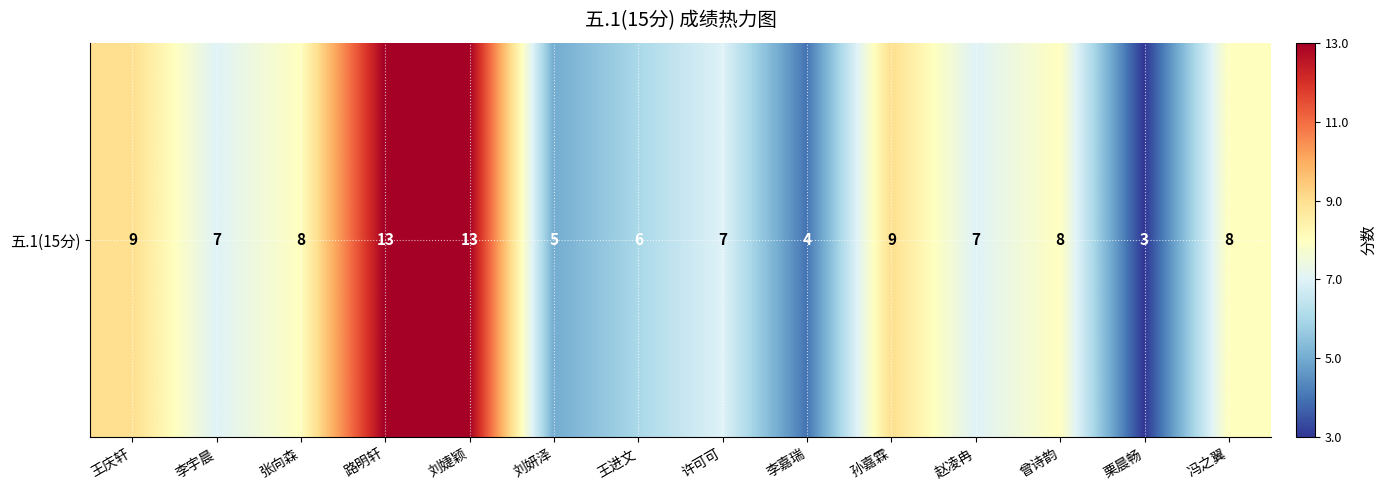

Reading left to right, what are all the values shown in this chart?

王庆轩=9	李宇晨=7	张向森=8	路明轩=13	刘婕颖=13	刘妍泽=5	王进文=6	许可可=7	李嘉瑞=4	孙嘉霖=9	赵凌冉=7	曾诗韵=8	栗晨畅=3	冯之翼=8